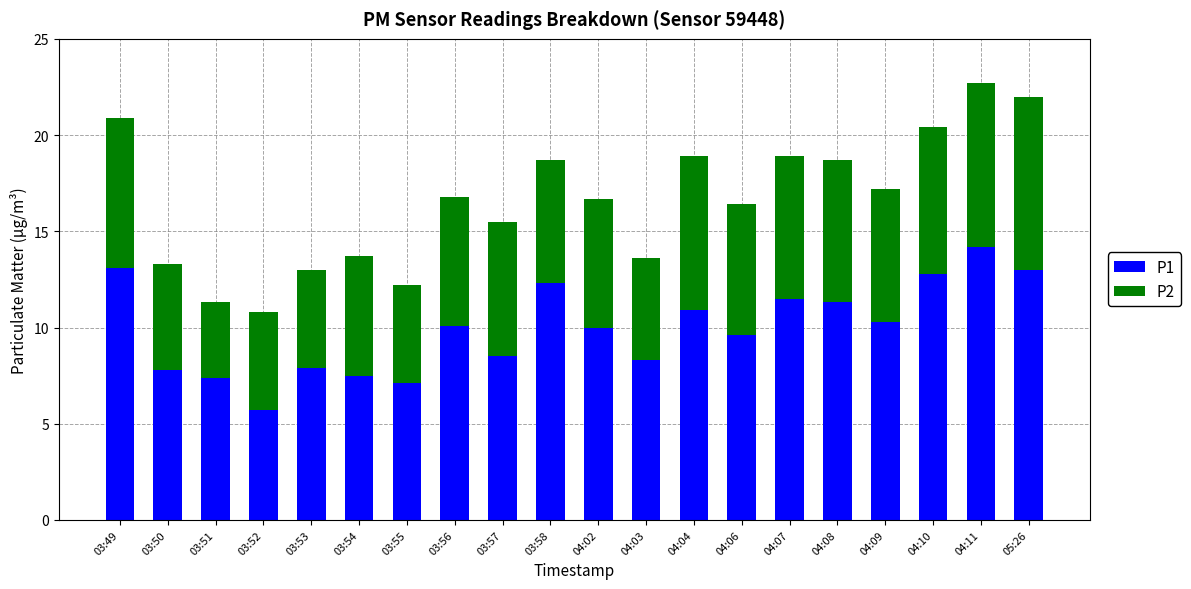

What is the total value across all series at 04:09?

17.2